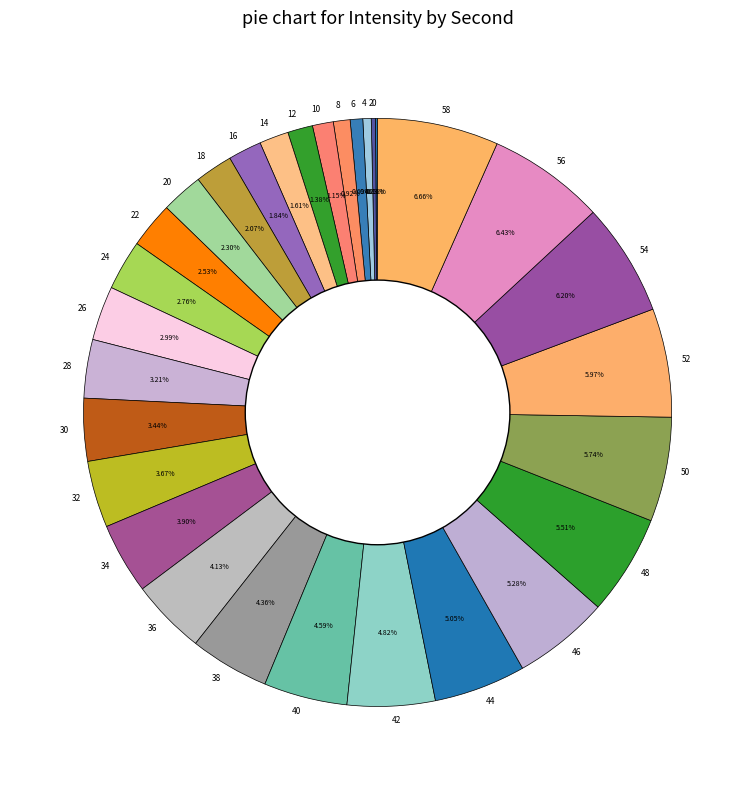

Is there any slice that represents more than half of the pie?

No